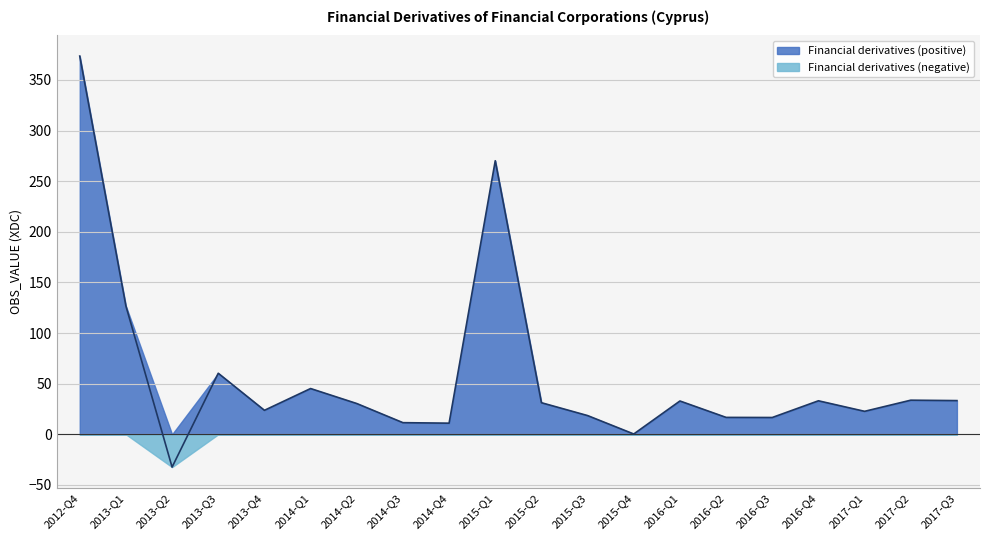

Which has a higher value, 2015-Q2 or 2016-Q3?

2015-Q2